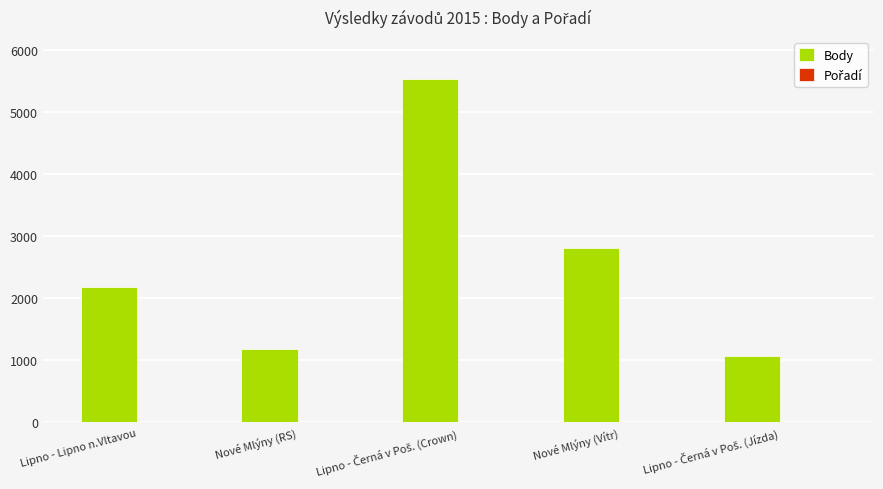

Read the Body value at Lipno - Lipno n.Vltavou.

2183